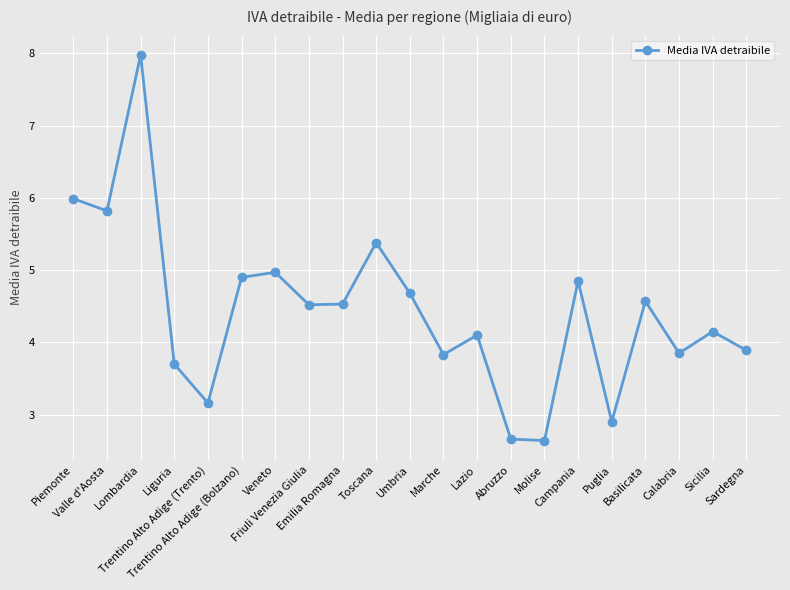

What is the change in value from Umbria to Abruzzo?

-2.0